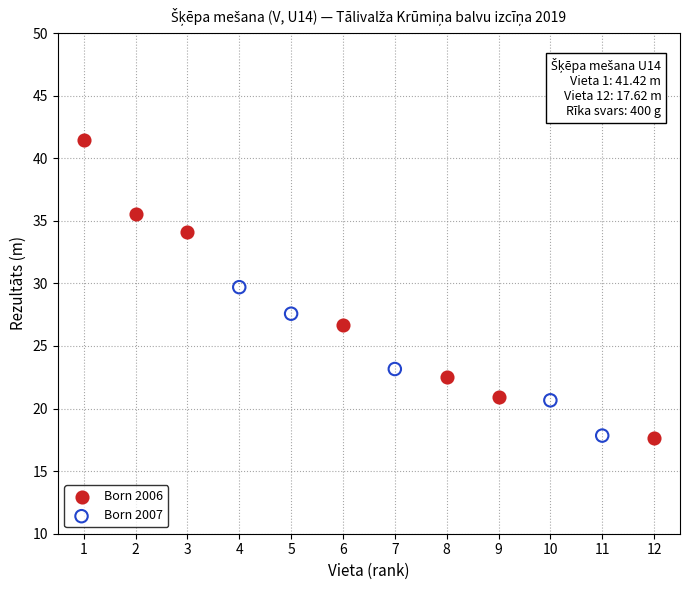

Which series has the largest Y range (max minus min)?

Born 2006